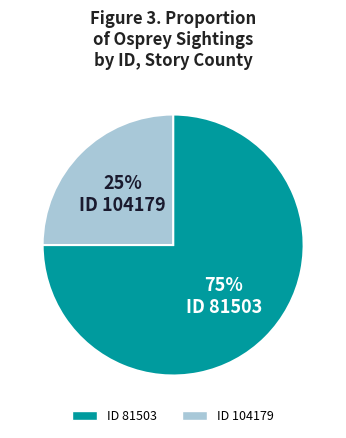

Does any single category account for the majority?

Yes